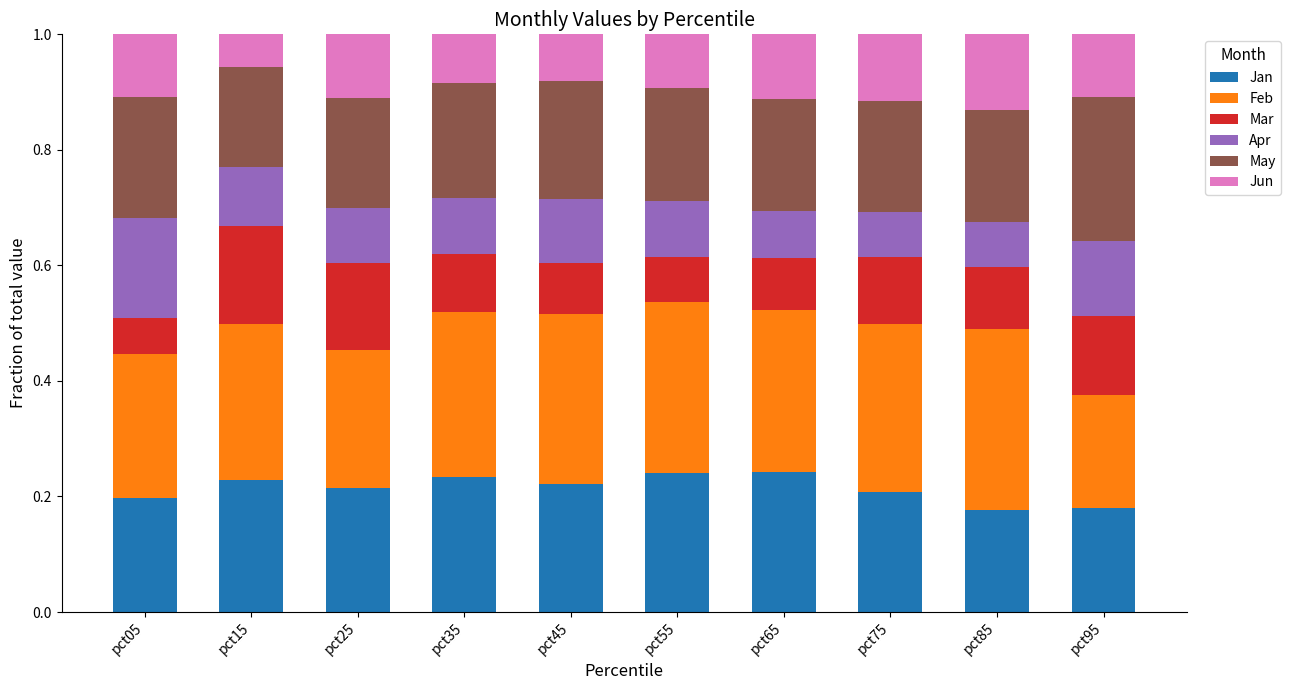

How many series are shown in this chart?

6